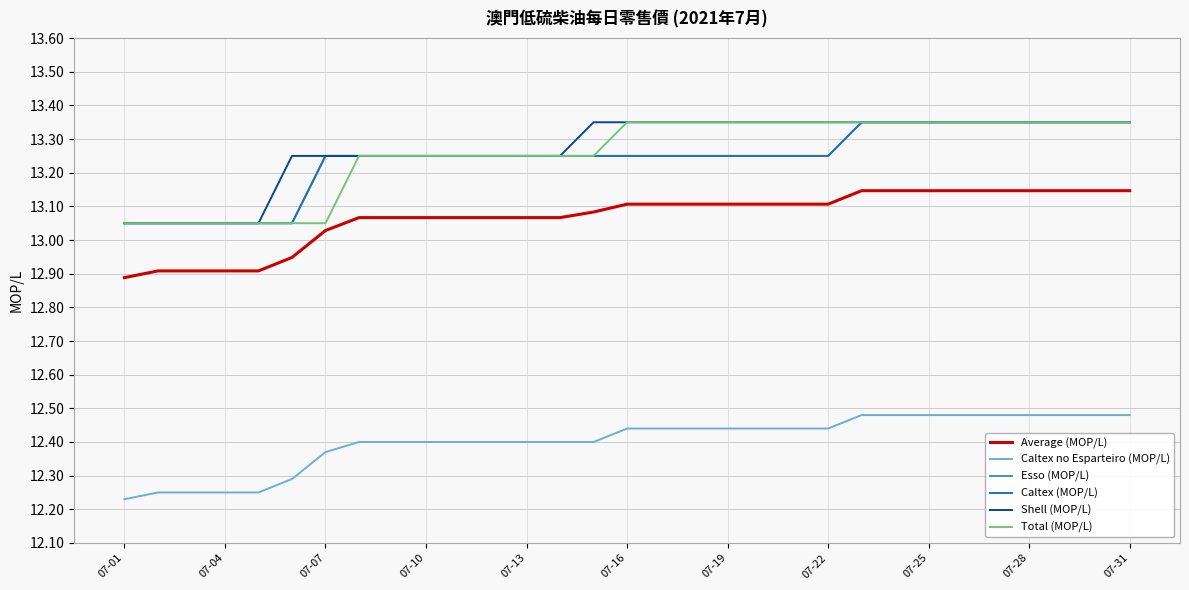

Where does the Average (MOP/L) series first go above 13?

07-07